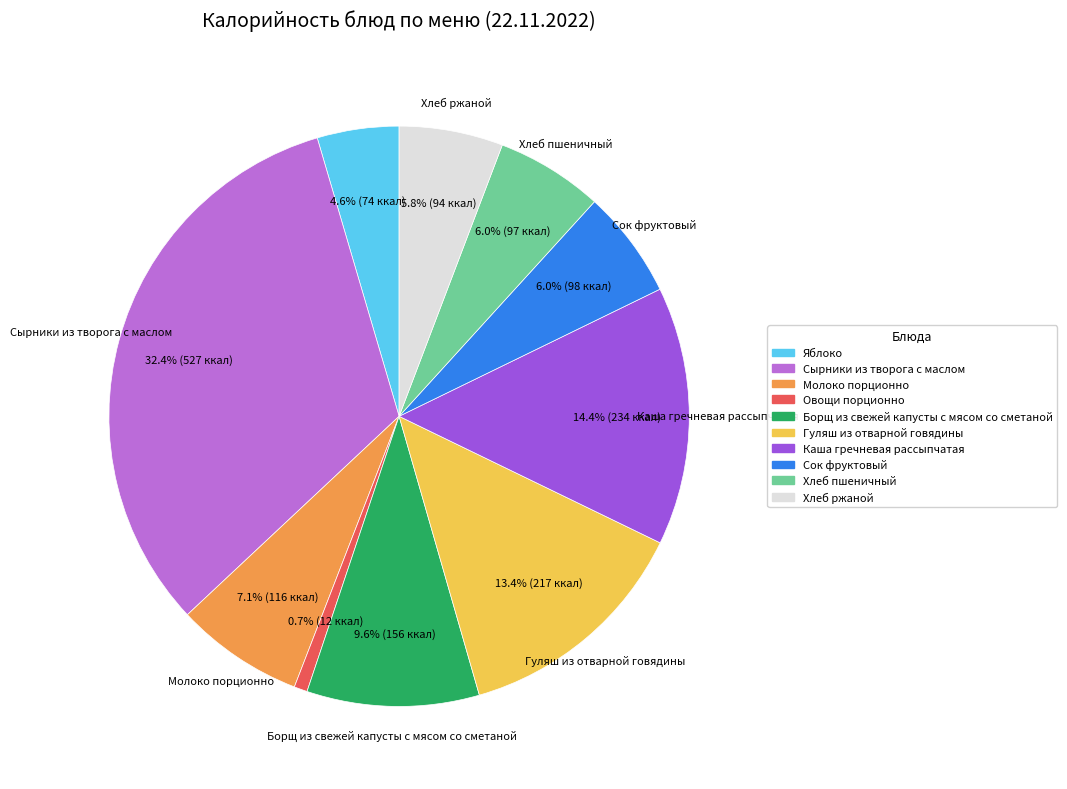

What is the ratio of the value at Яблоко to the value at Сок фруктовый?

0.8